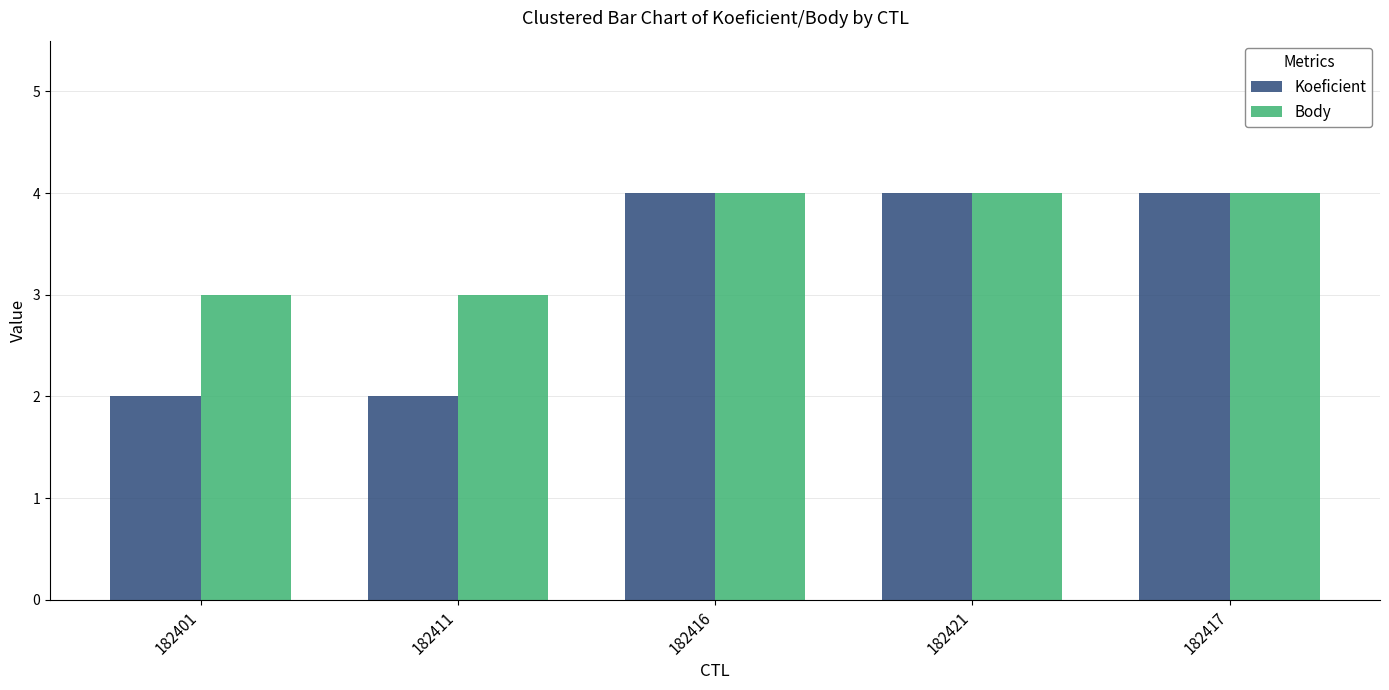

What is the value of the Koeficient bar at the 5th from the left?

4